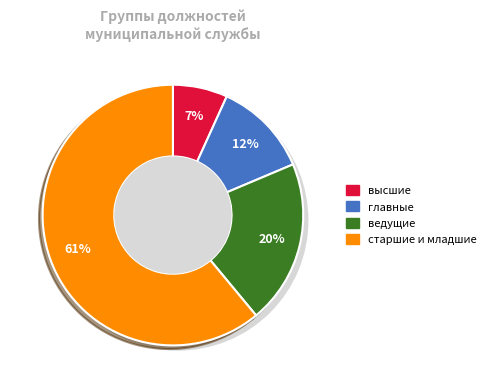

True or false: ведущие accounts for 20% of the total.

True